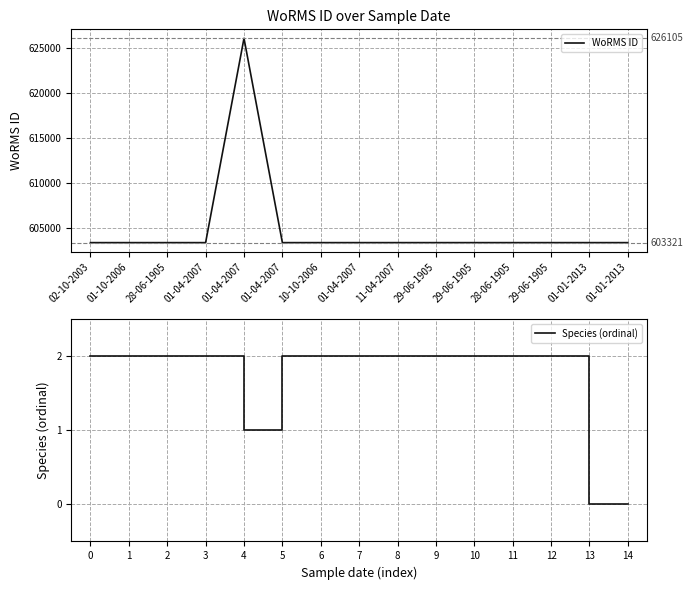

What value does the Species (ordinal) series have at 7?

2